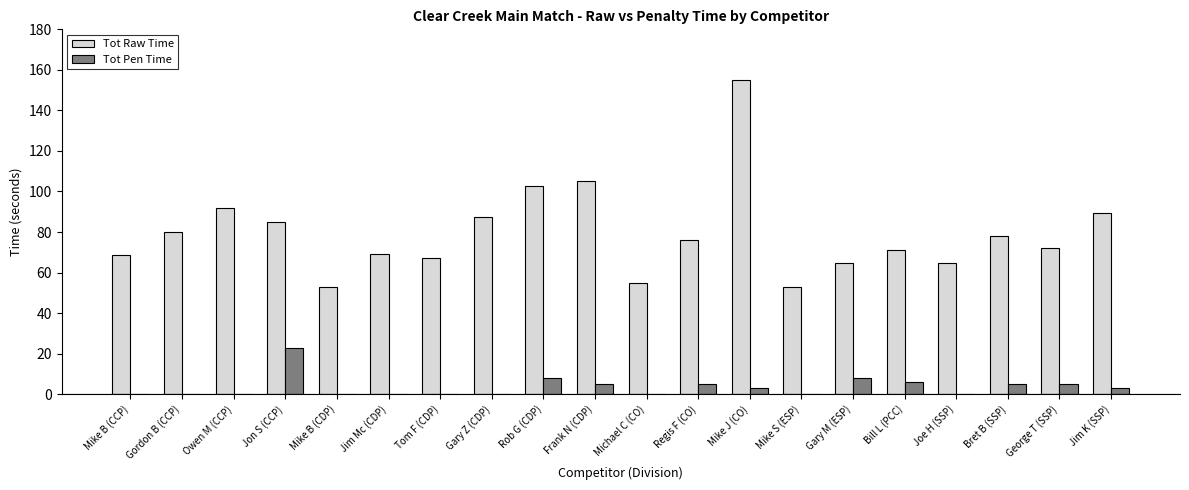

At which category is the sum across all series the highest?

Mike J (CO)